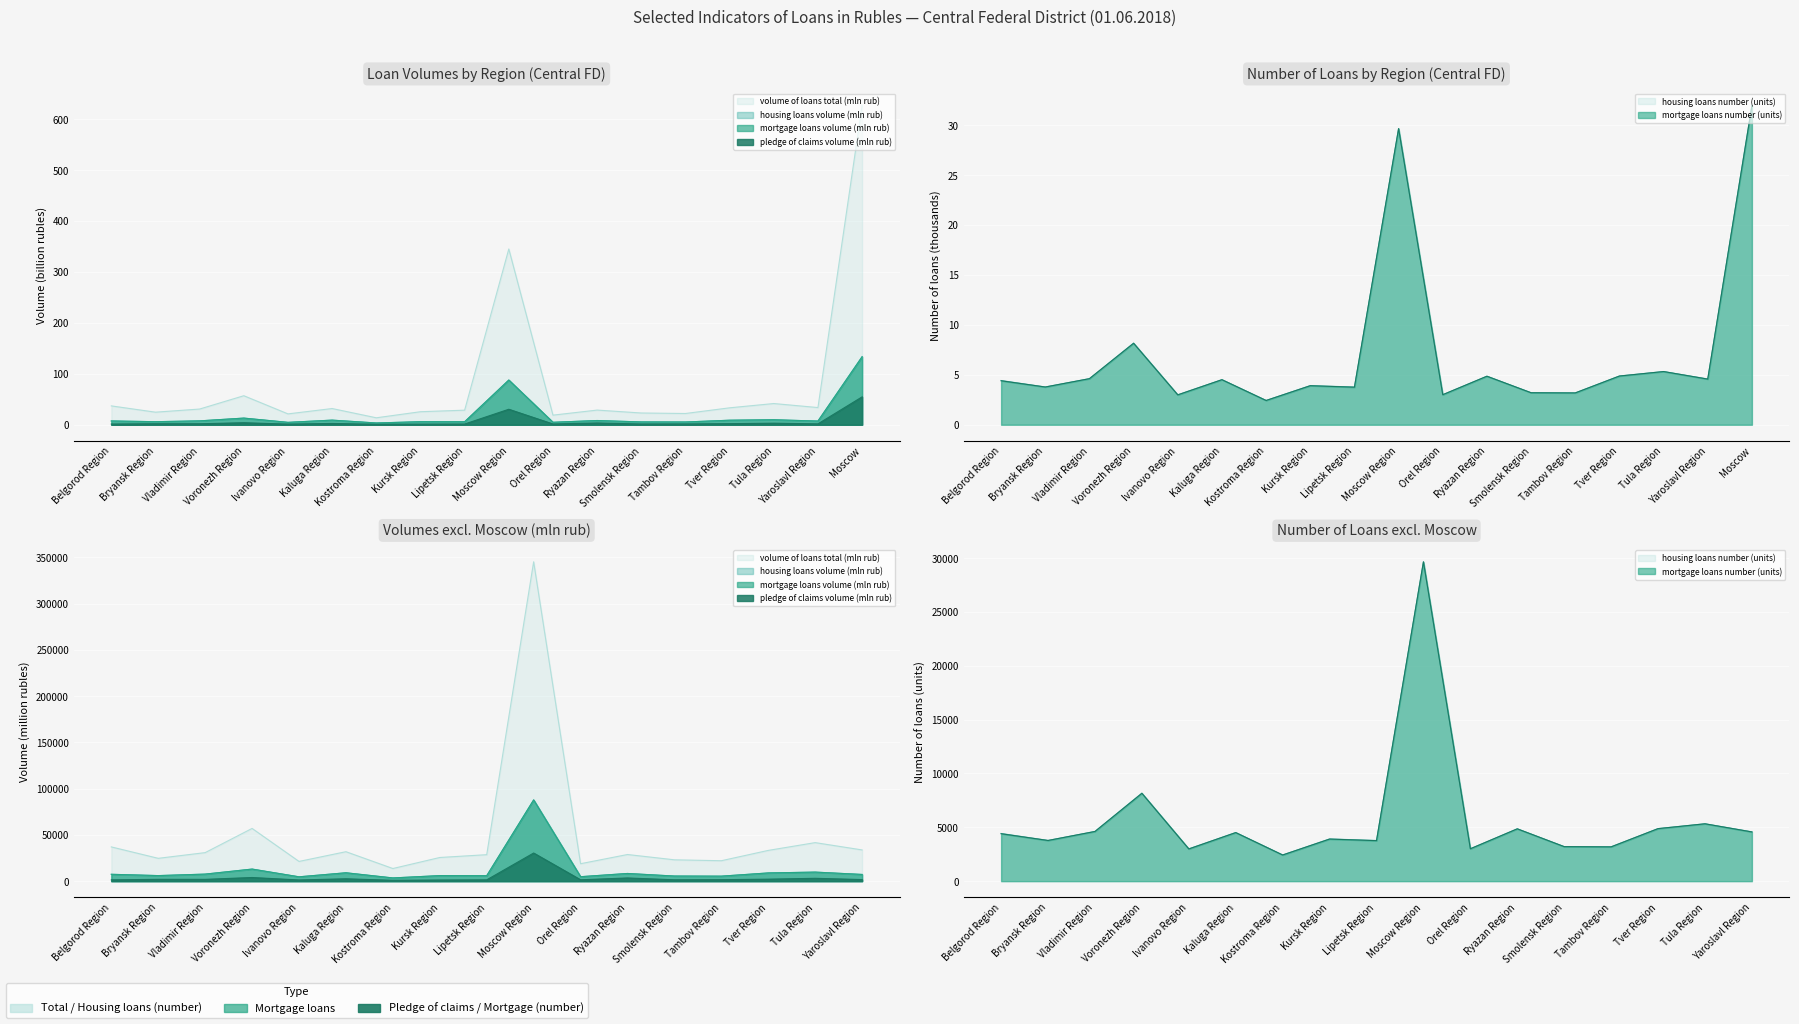

Where is the first local maximum for housing loans number (units)?

Voronezh Region